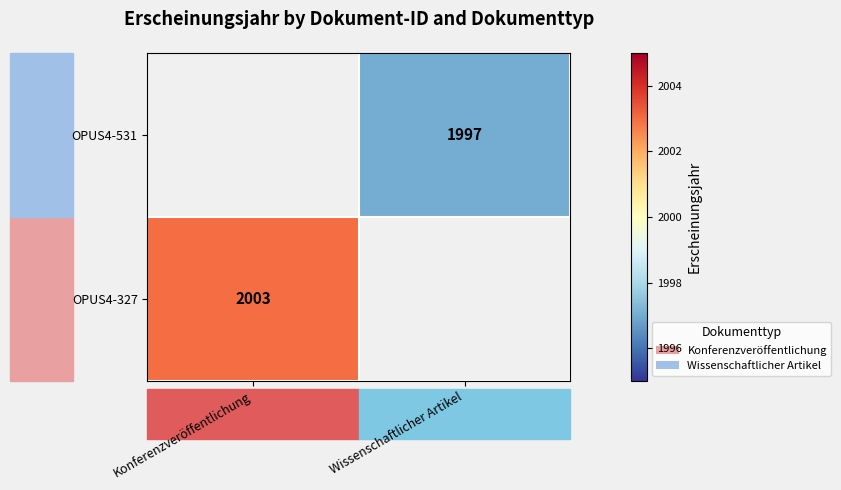

Which category has the lowest value across all series?

Wissenschaftlicher Artikel